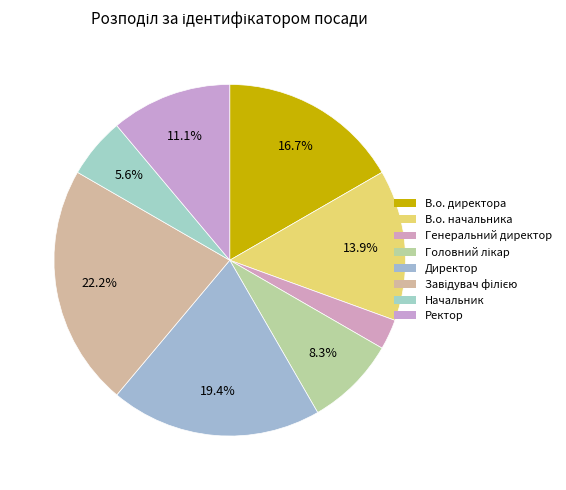

Count the number of slices in the pie.

8